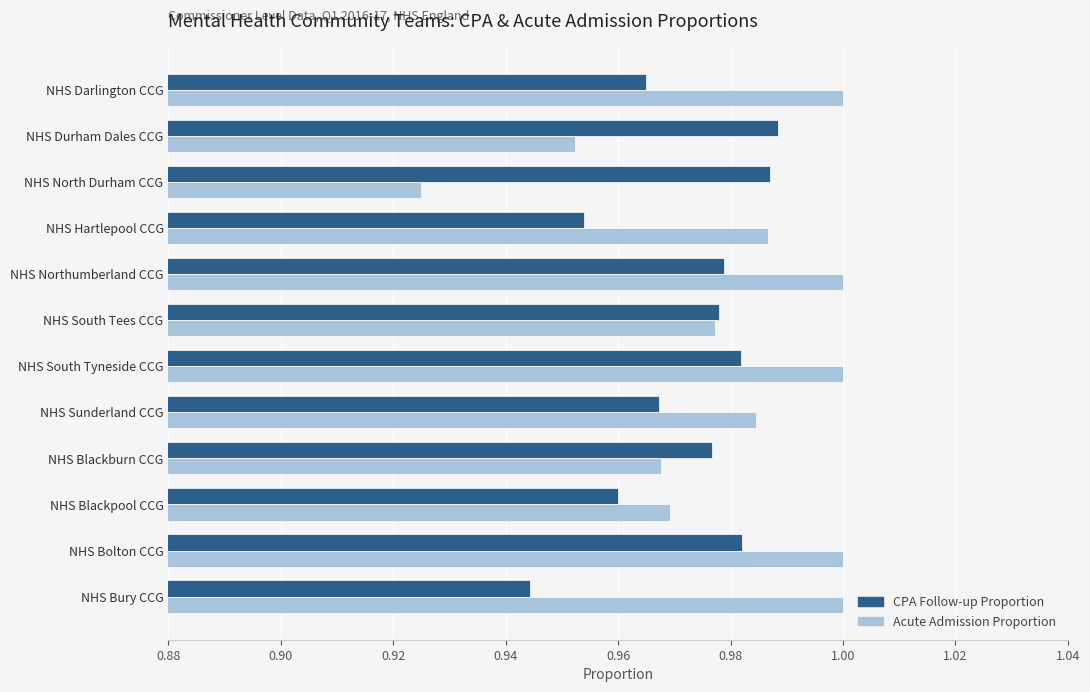

What is the total value across all series at NHS Sunderland CCG?

2.0